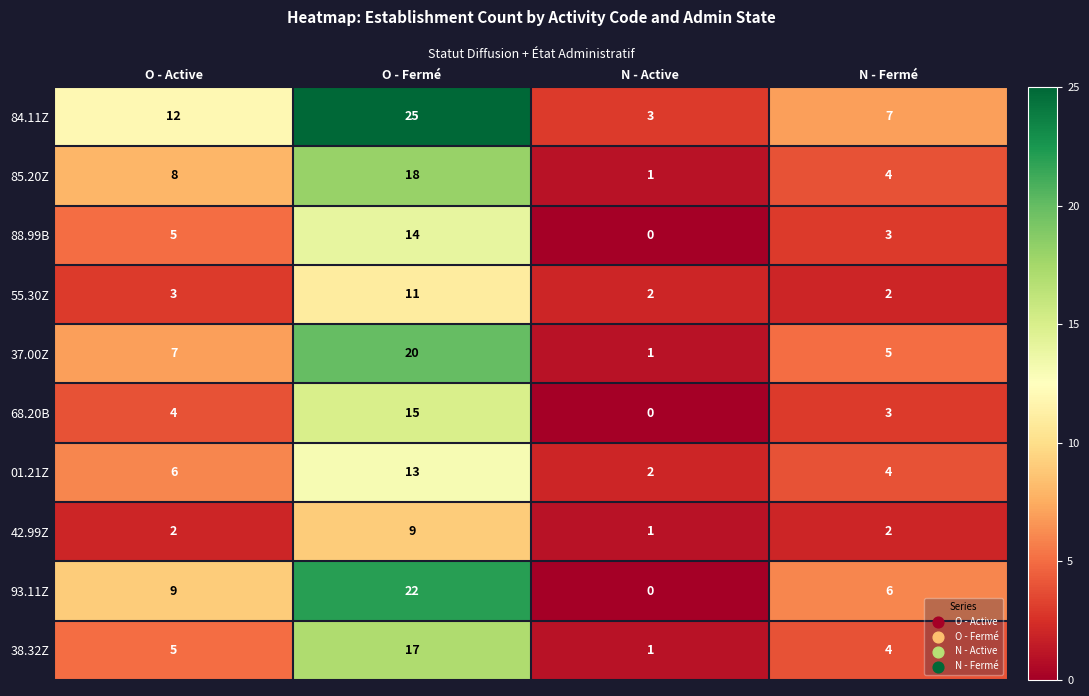

At which label does 37.00Z reach its peak?

O - Fermé